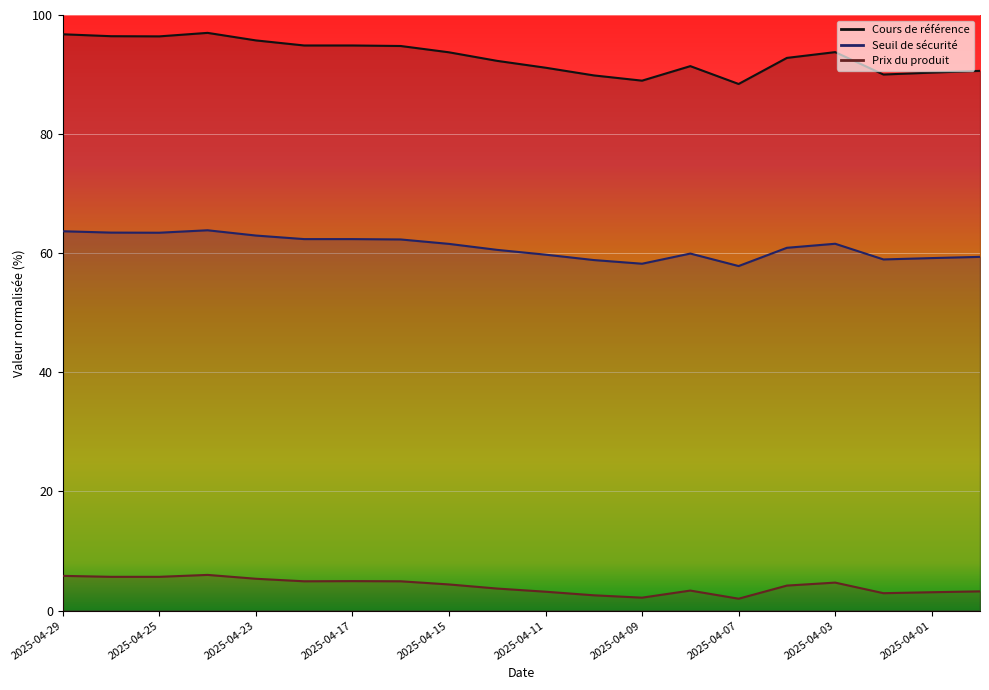

What is the spread (max minus min) of values at 2025-04-22?

90.0